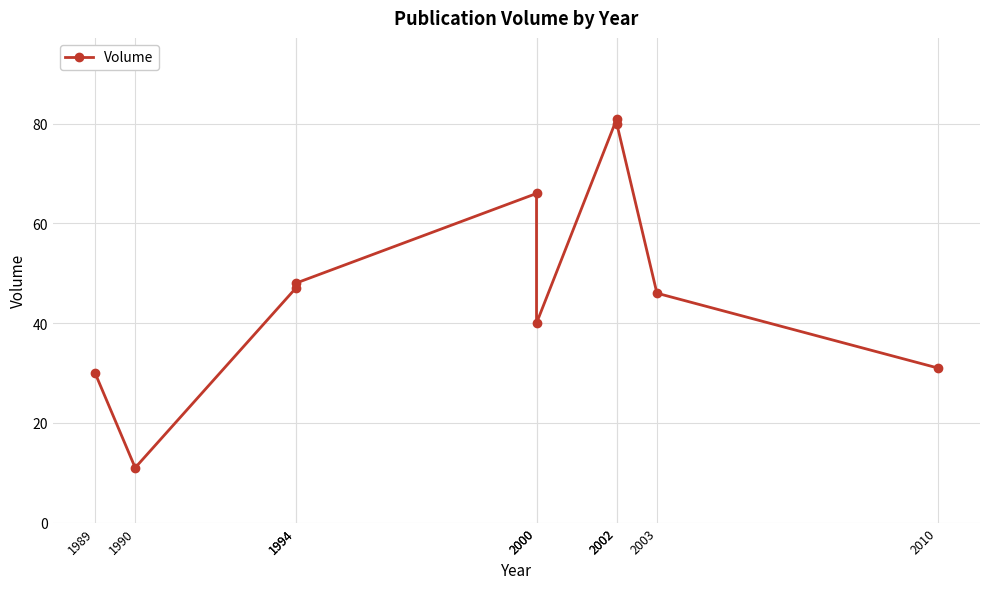

Where is the first local maximum?

2000